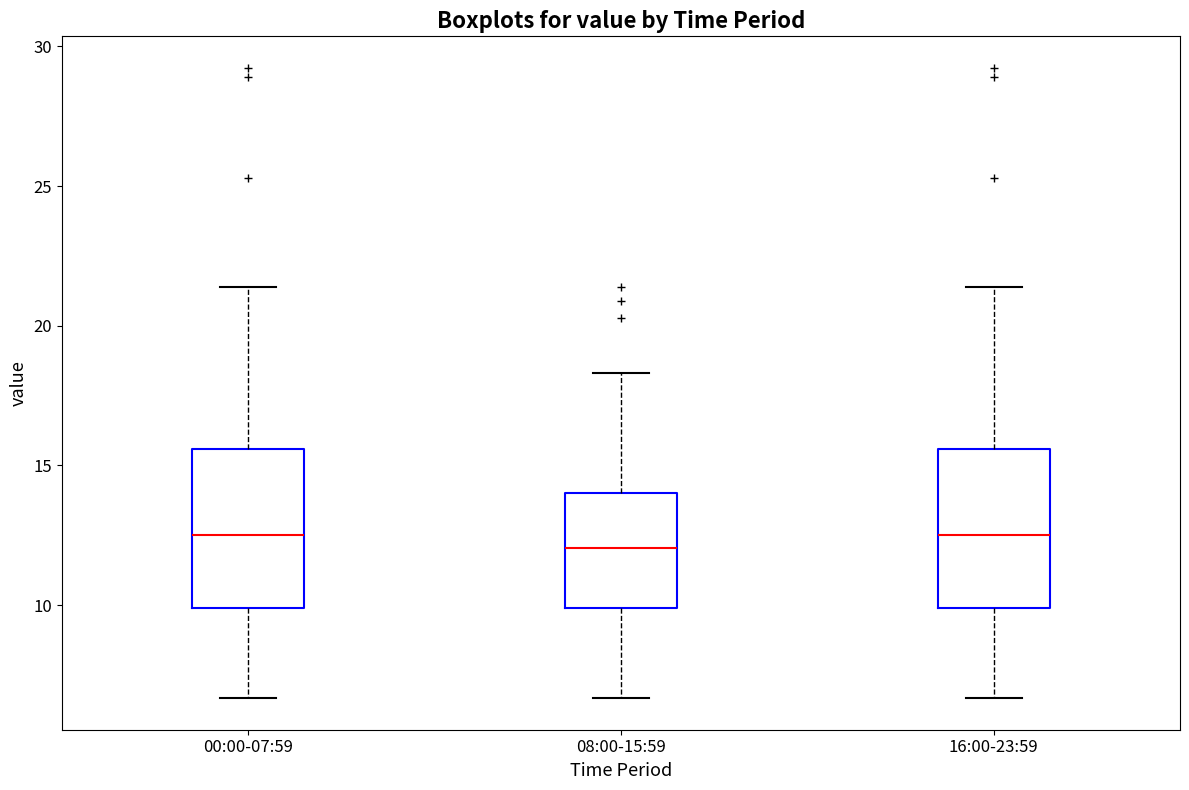

Reading left to right, transcribe this box plot: for each box, give where its median line is, the range the box spans, and where its two whiskers end, as read against the y-axis. The values are not printed on the chart, so give them approximately, as read against the axis.

00:00-07:59: median 12.5, box 10.0 to 15.5, whiskers 6.5 to 21.5
08:00-15:59: median 12.0, box 10.0 to 14.0, whiskers 6.5 to 18.5
16:00-23:59: median 12.5, box 10.0 to 15.5, whiskers 6.5 to 21.5